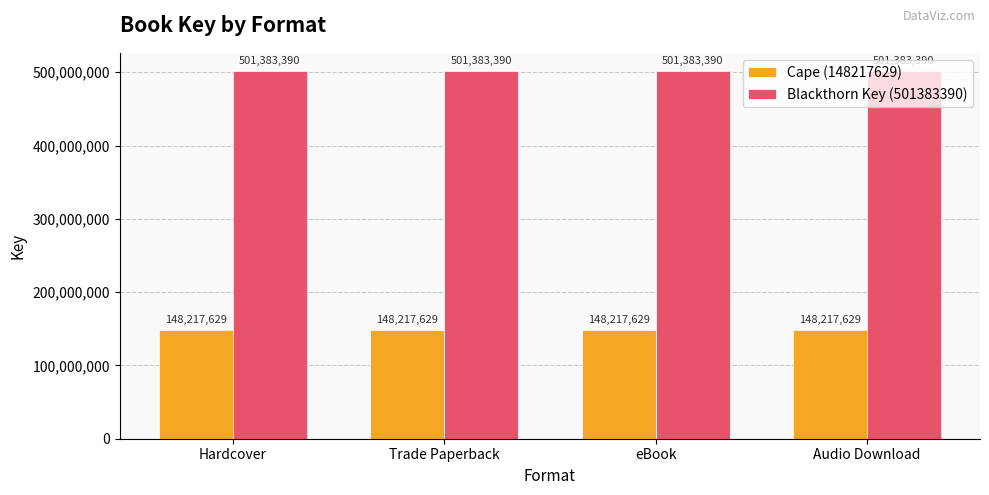

Reading left to right, transcribe all the data shown in this chart.

Cape (148217629): 148217629	148217629	148217629	148217629
Blackthorn Key (501383390): 501383390	501383390	501383390	501383390